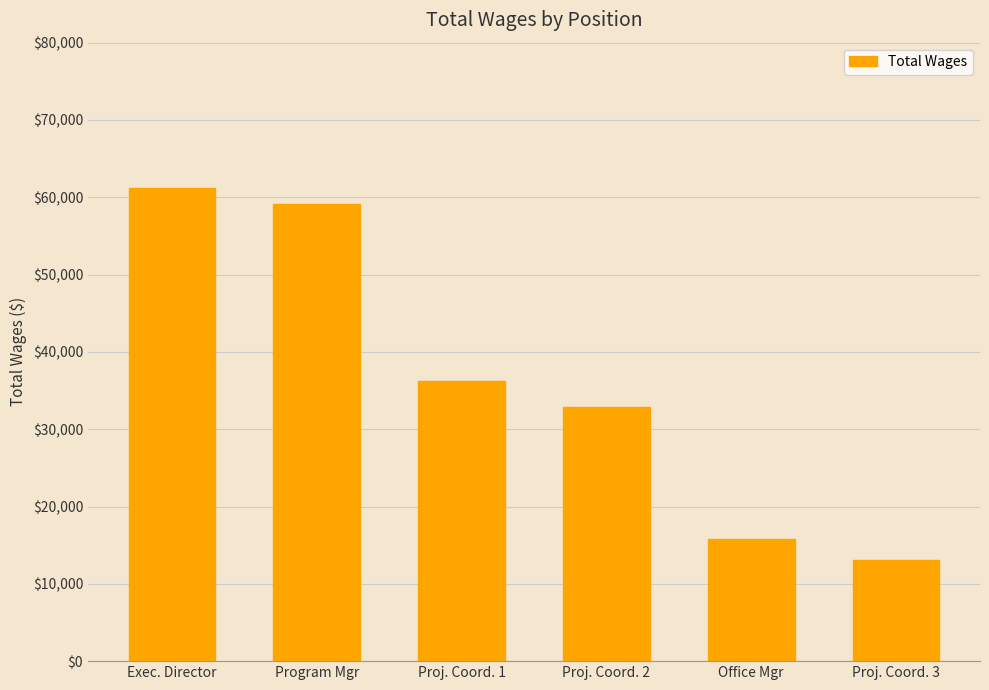

How many bars are there in total?

6